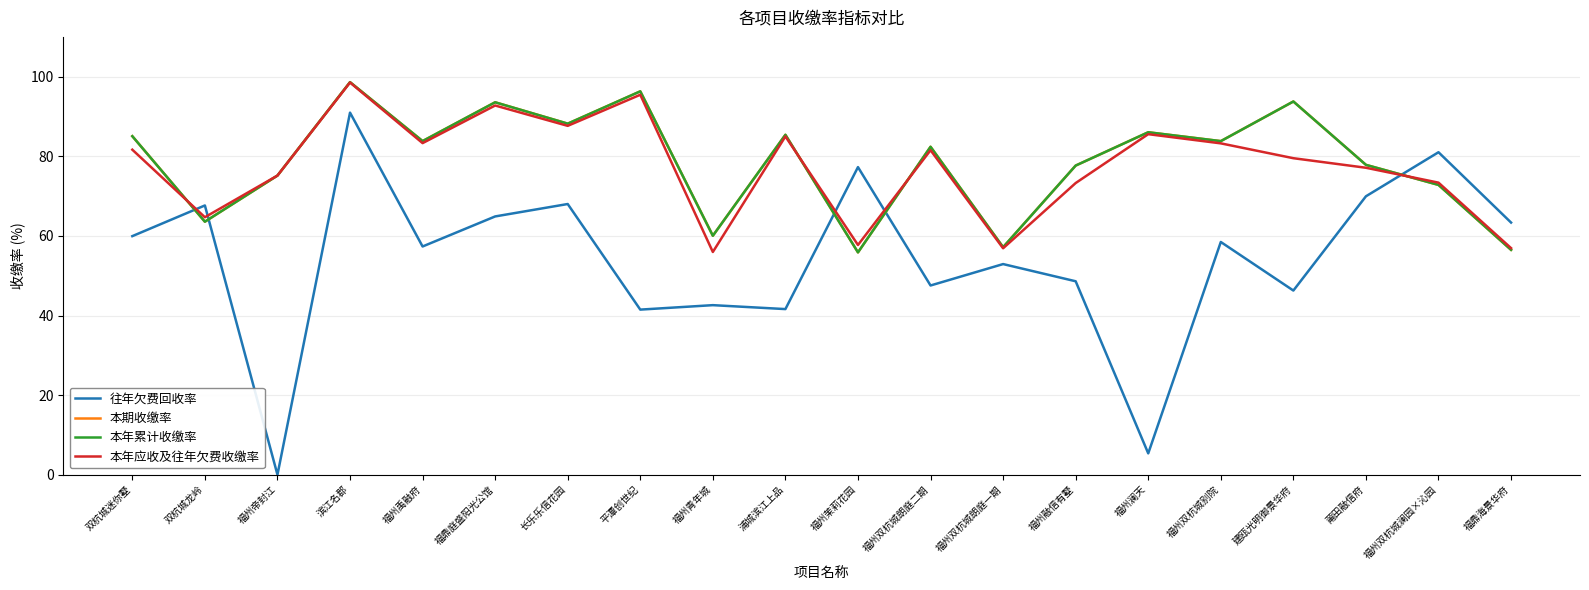

What is the value of the 往年欠费回收率 point at the 15th from the left?

5.4